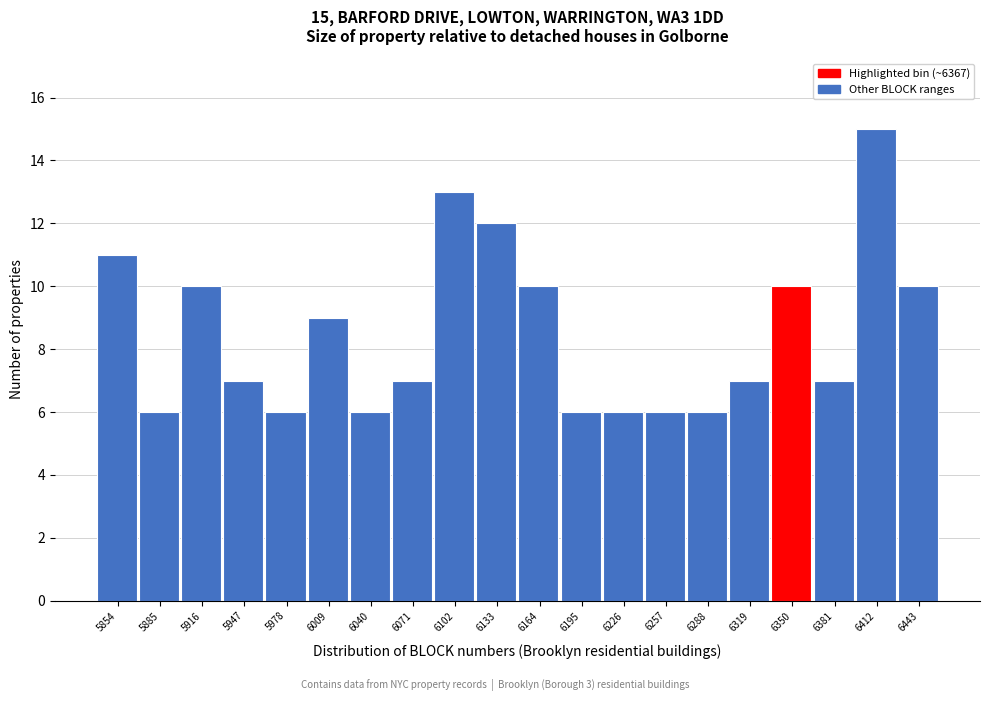

Reading right to left, transcribe all the data shown in this chart.

6443=10	6412=15	6381=7	6350=10	6319=7	6288=6	6257=6	6226=6	6195=6	6164=10	6133=12	6102=13	6071=7	6040=6	6009=9	5978=6	5947=7	5916=10	5885=6	5854=11